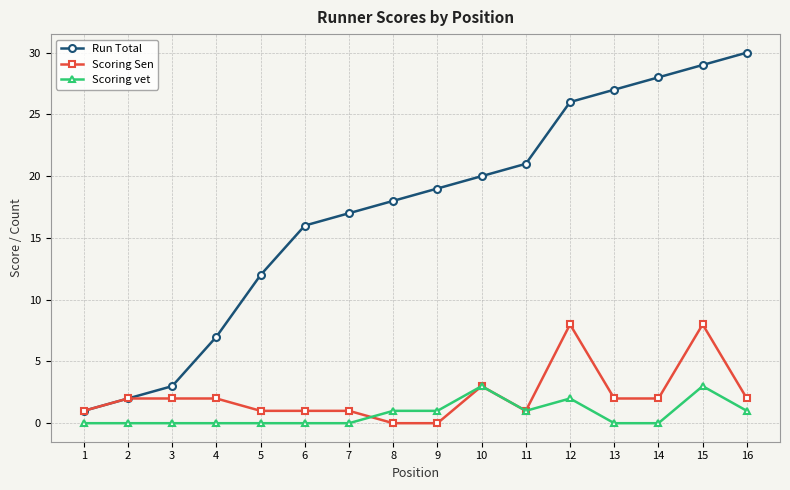

What is the total value across all series at 11?

23